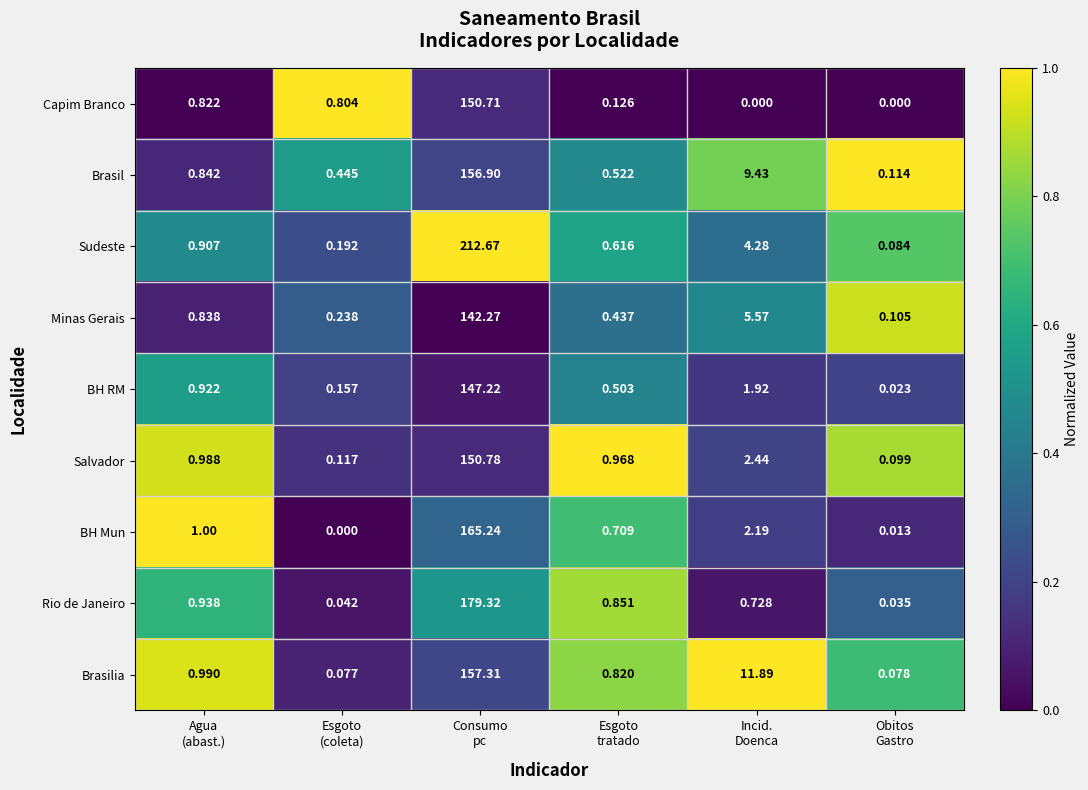

Rank the series by their maximum value, from lowest to highest.

Minas Gerais, BH RM, Capim Branco, Salvador, Brasil, Brasilia, BH Mun, Rio de Janeiro, Sudeste